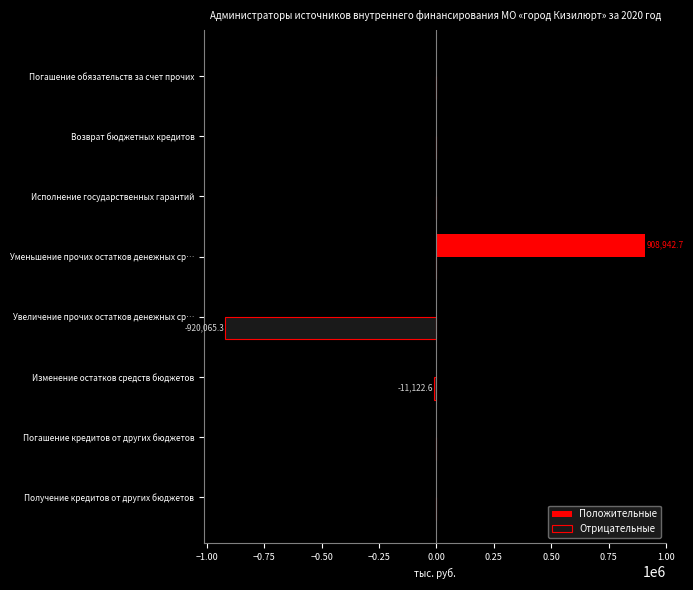

Is it true that Отрицательные equals 0.0 at Исполнение государственных гарантий?

True